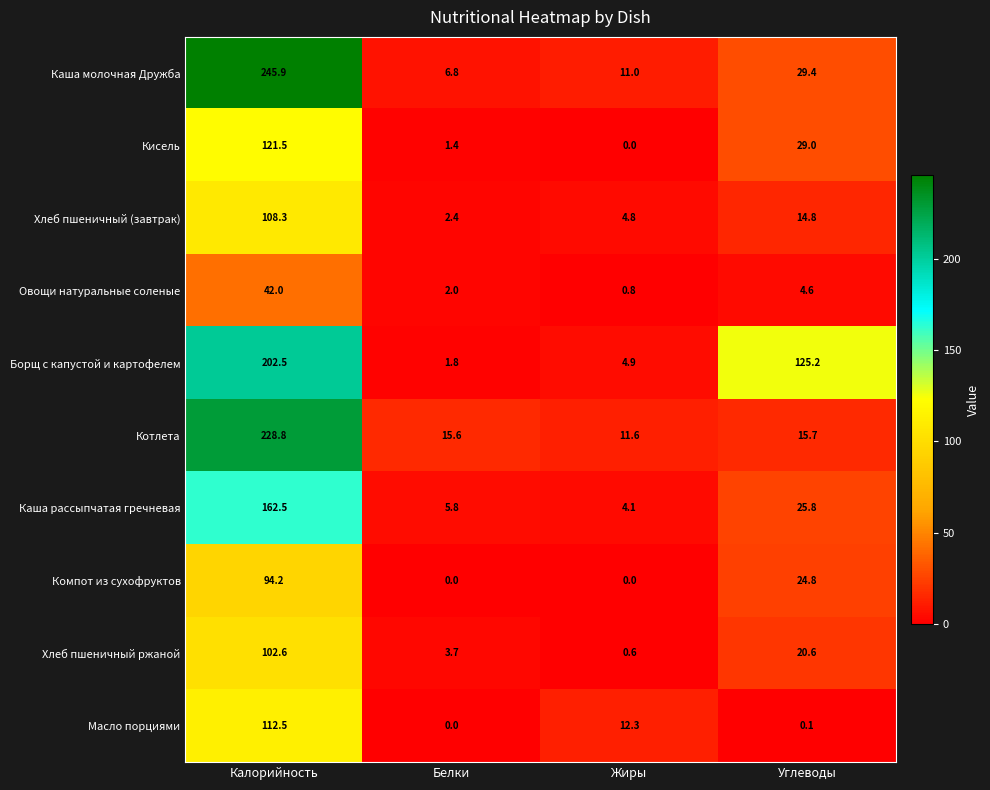

The Каша молочная Дружба series shows 6.8 at Белки. True or false?

True